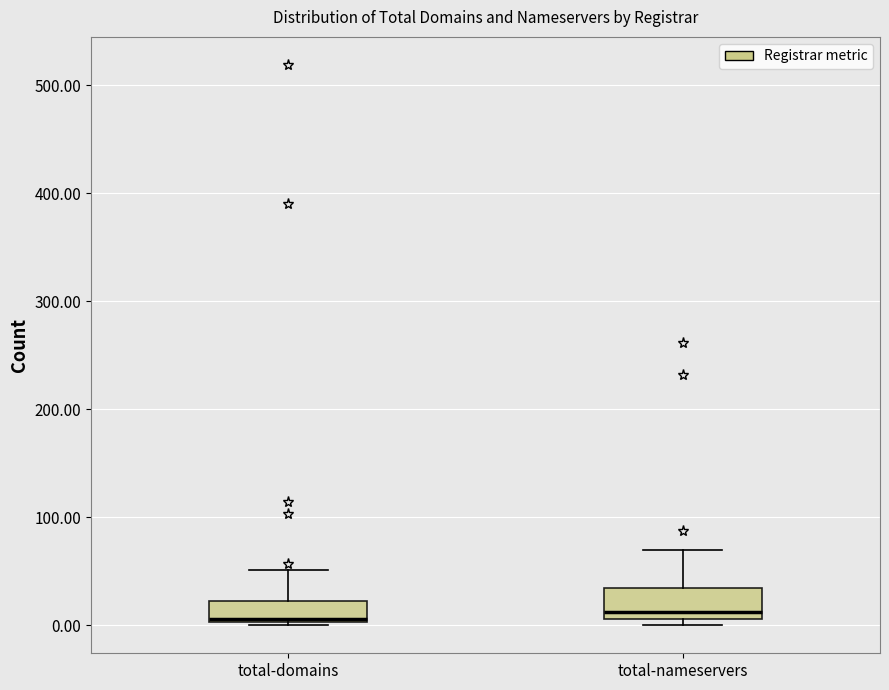

Reading left to right, transcribe this box plot: for each box, give where its median line is, the range the box spans, and where its two whiskers end, as read against the y-axis. The values are not printed on the chart, so give them approximately, as read against the axis.

total-domains: median 10, box 0 to 20, whiskers 0 to 50
total-nameservers: median 10 (just above the box's lower edge), box 10 to 30, whiskers 0 to 70